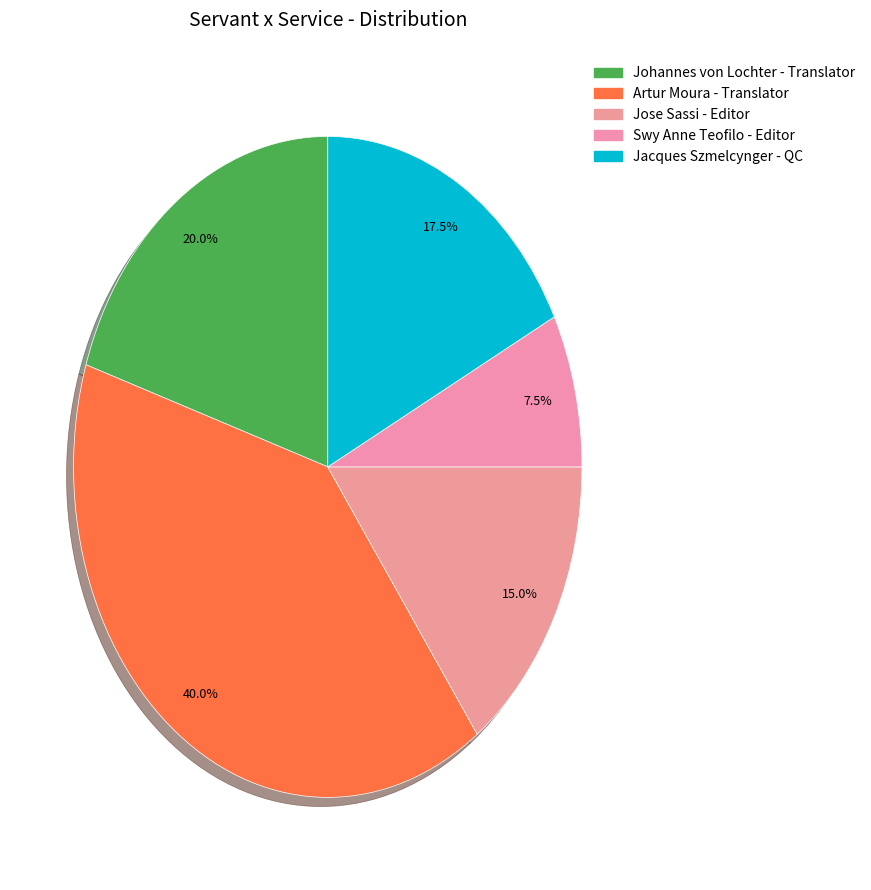

Rank the categories by value from lowest to highest.

Swy Anne Teofilo - Editor, Jose Sassi - Editor, Jacques Szmelcynger - QC, Johannes von Lochter - Translator, Artur Moura - Translator